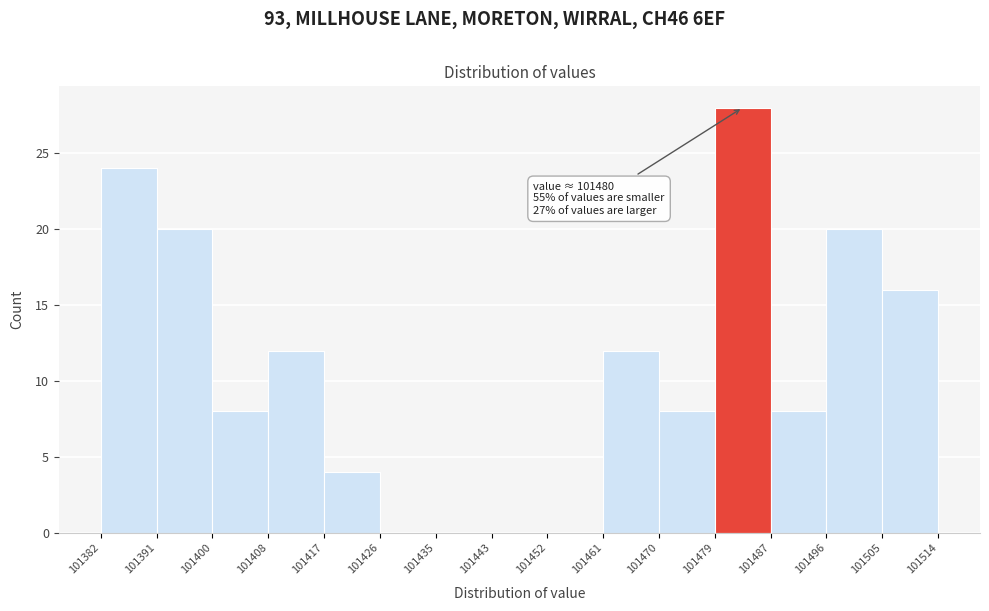

Over which range of the x-axis is the bar tallest?

101479 to 101487